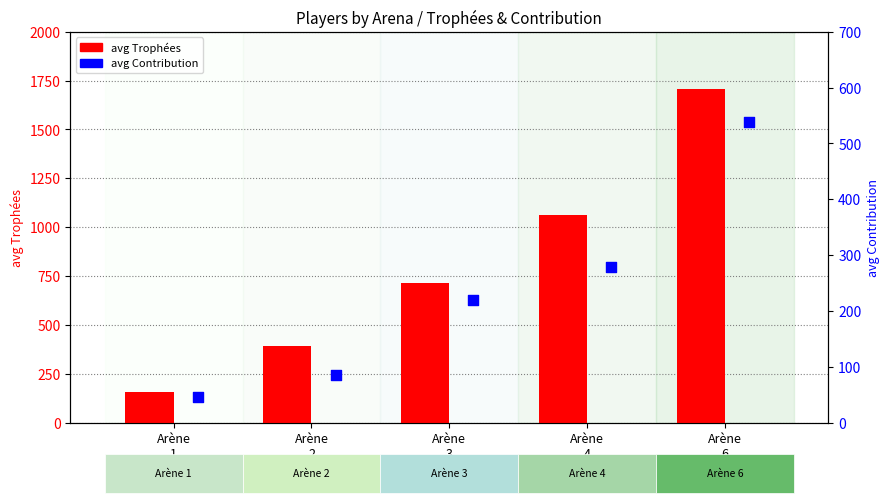

Which series contains the lowest Y value?

avg Contribution